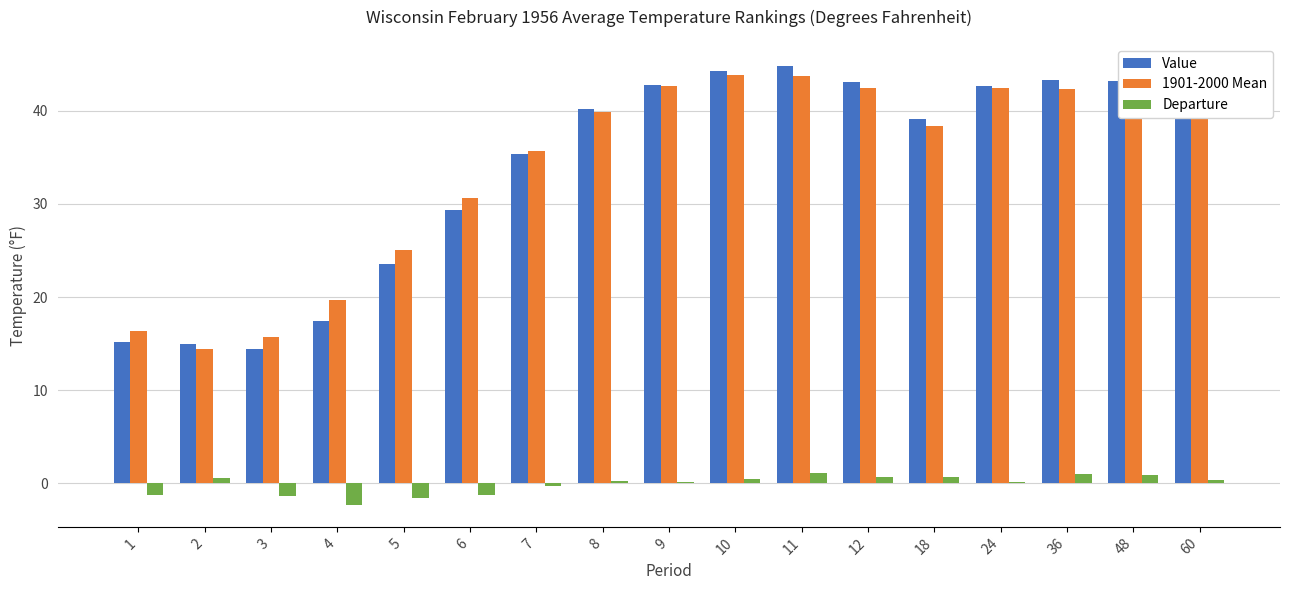

What is the difference between the Value values at 5 and 11?

21.3